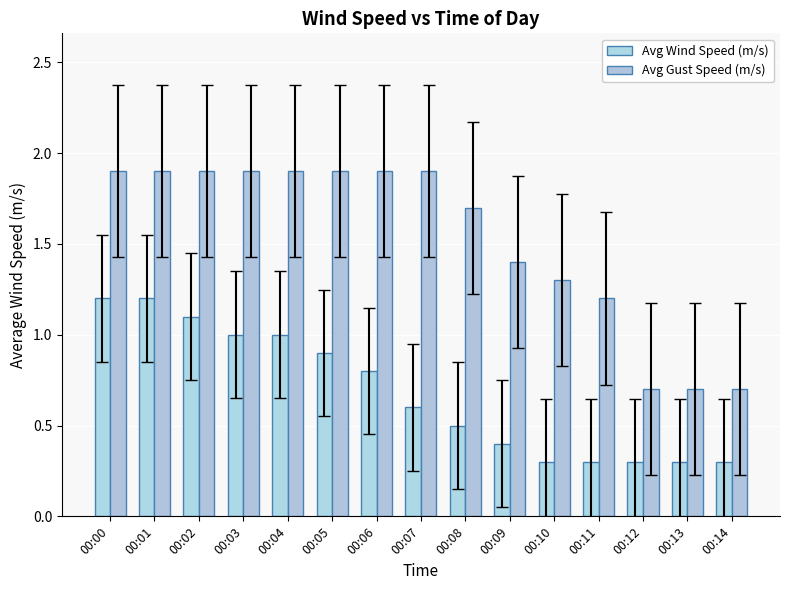

How many bars are there in each group?

2